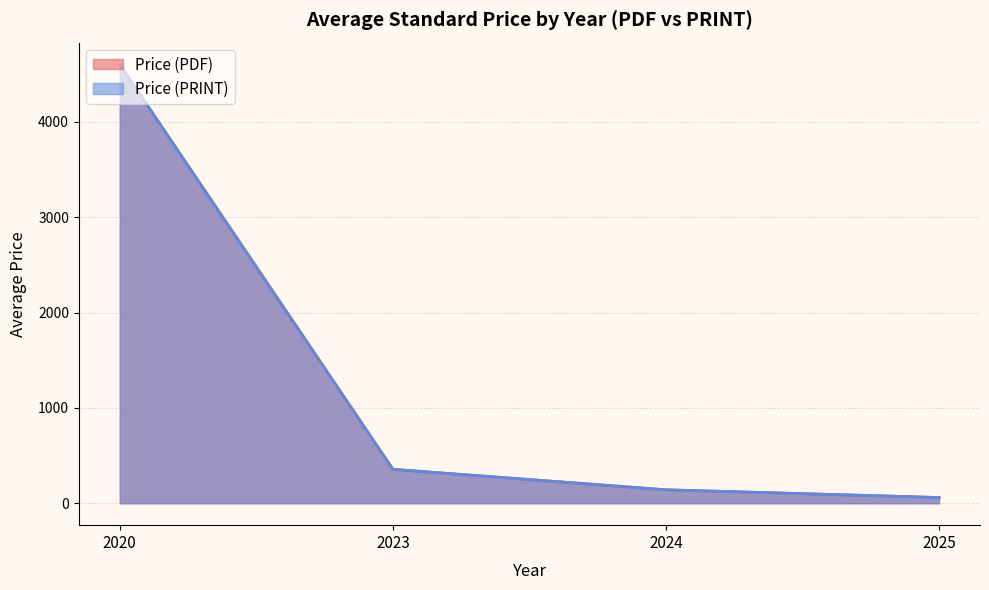

What is the total value across all series at 2025?

170.1